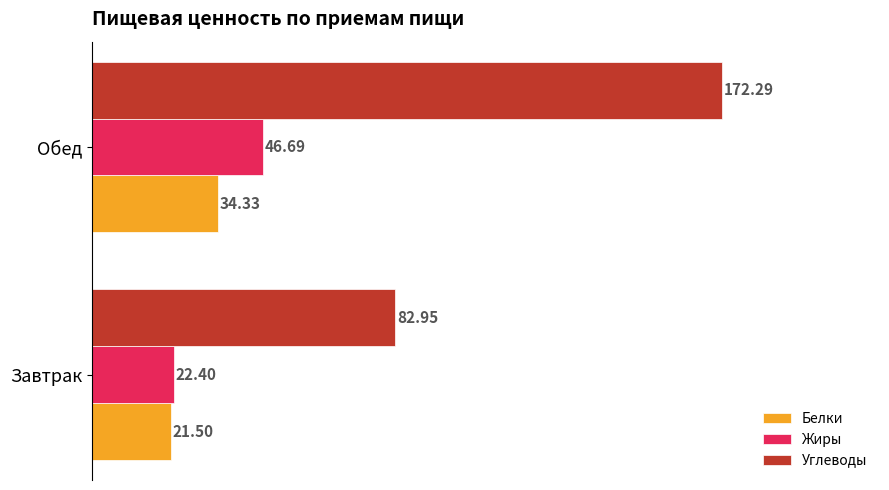

At which category is the sum across all series the highest?

Обед